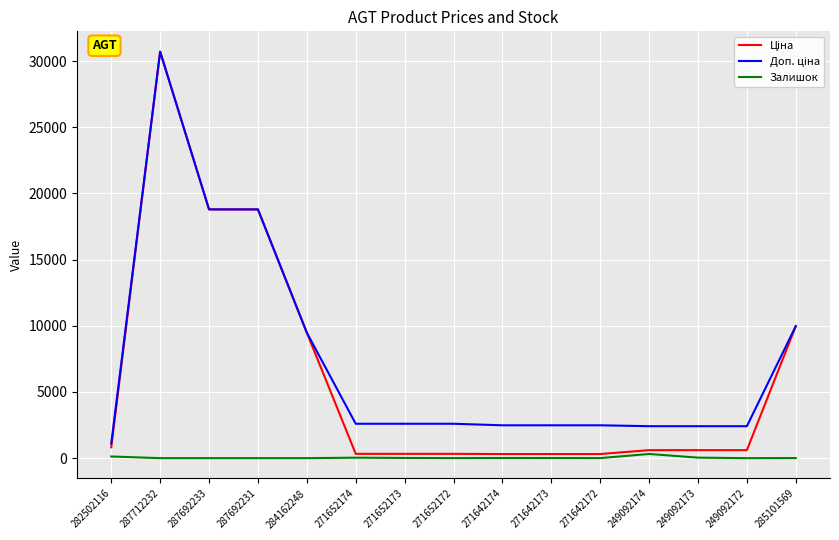

Does the chart have visible grid lines?

Yes